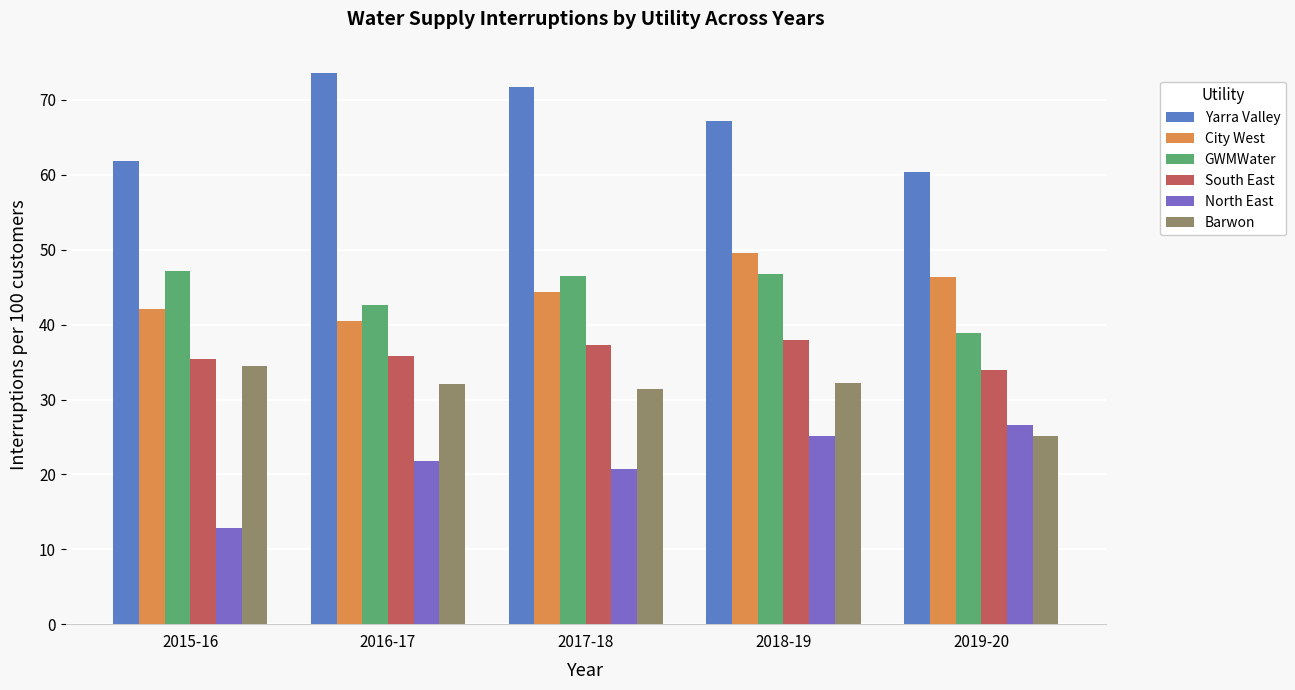

How many bars are there in each group?

6